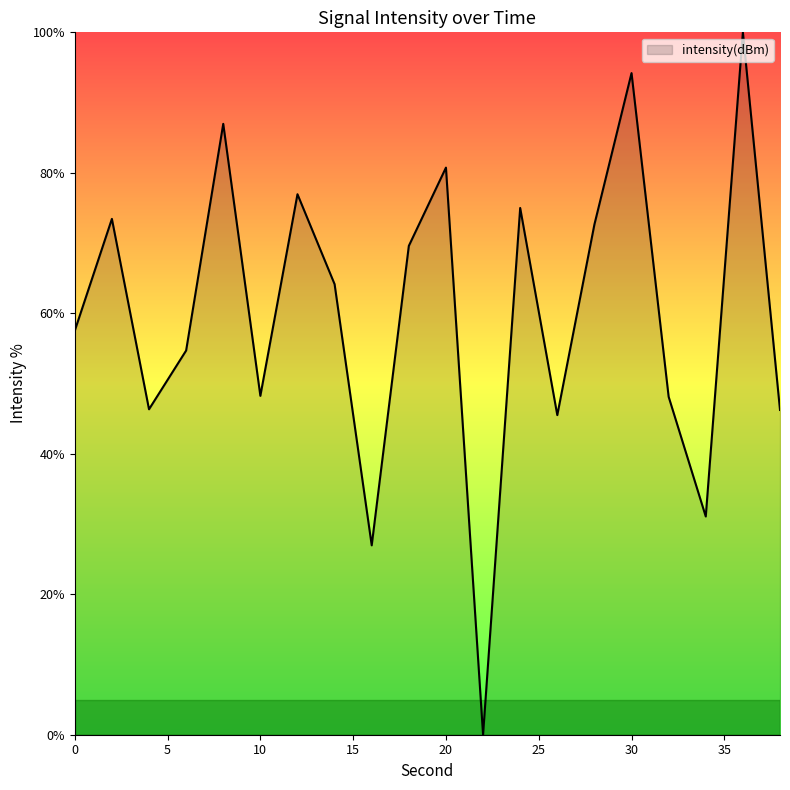

How many interior local valleys (lower than both neighbors) does the data have?

6